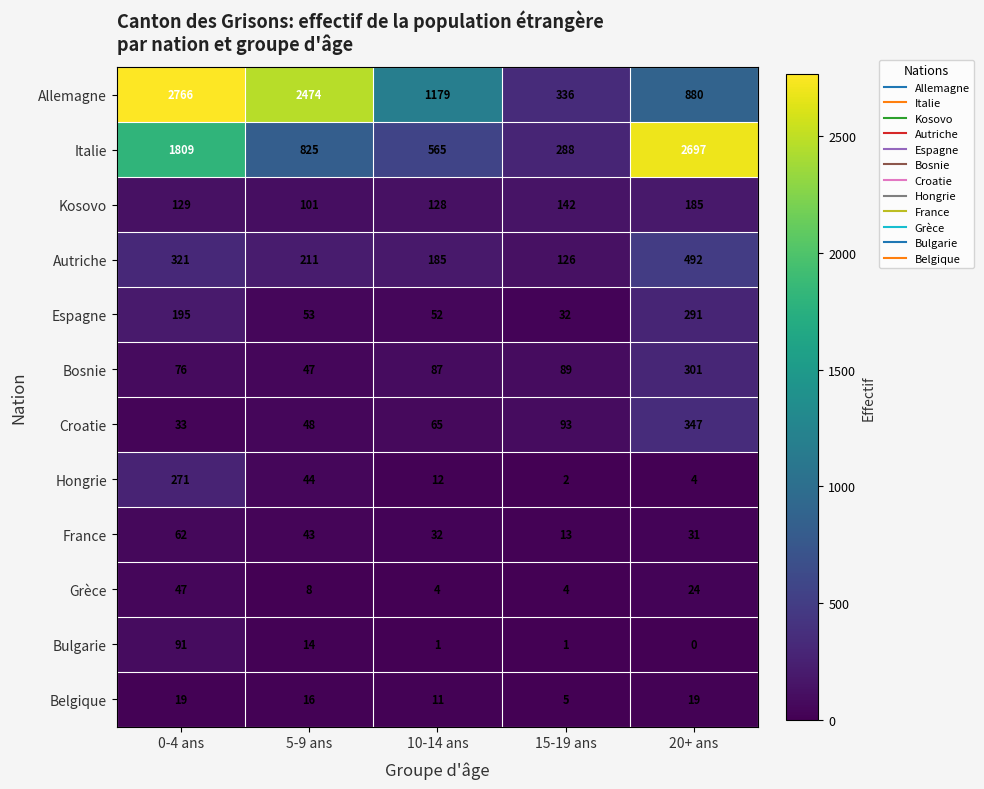

How many values in Bulgarie are above zero?

4